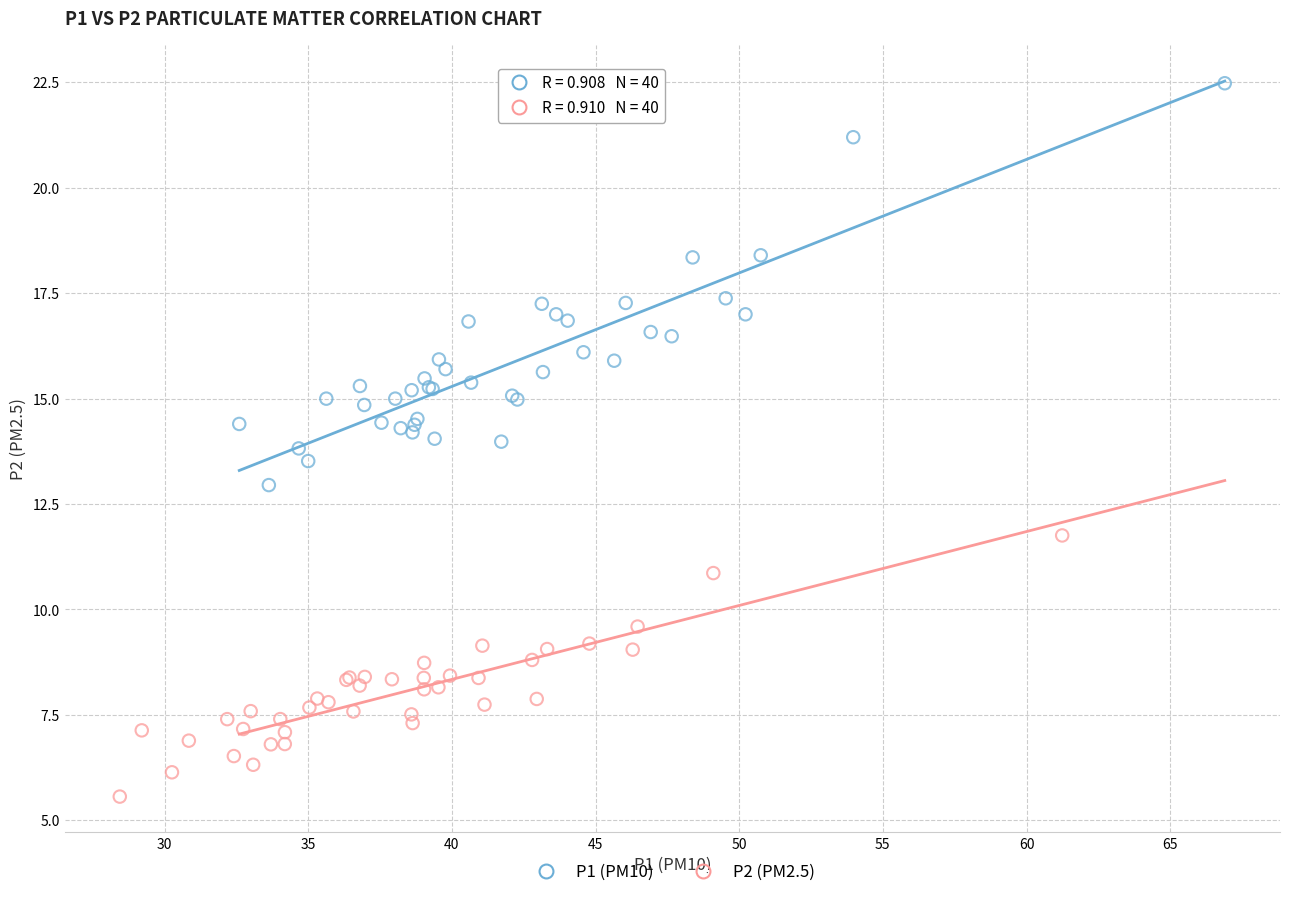

What are all the series names shown in the legend?

P1 (PM10), P2 (PM2.5)